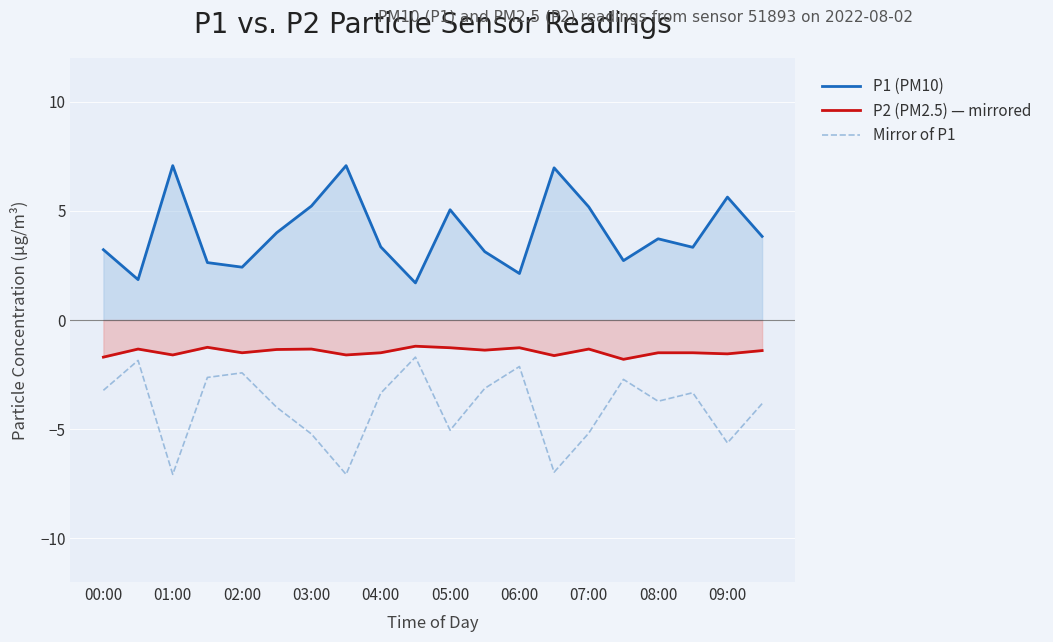

What is the difference between the Mirror of P1 values at 06:00 and 00:00?

1.1